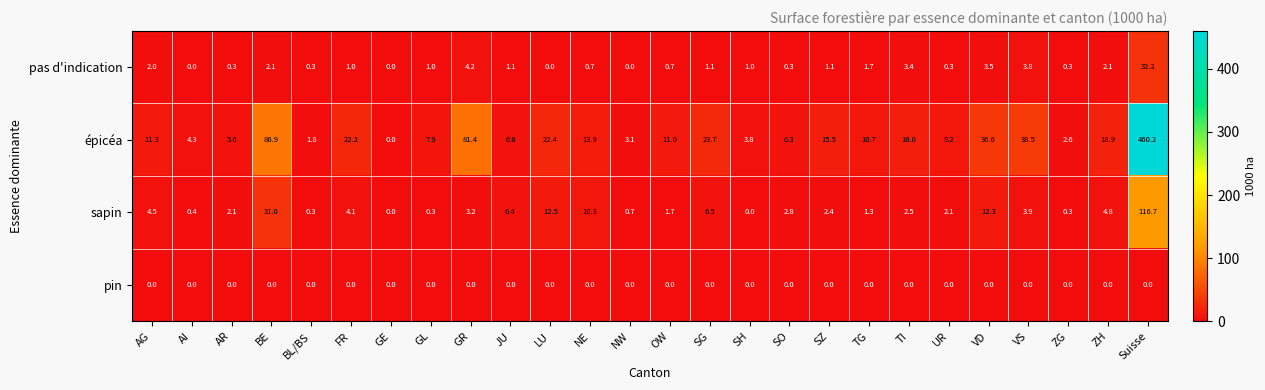

True or false: épicéa has a value of 16.0 at TI.

True